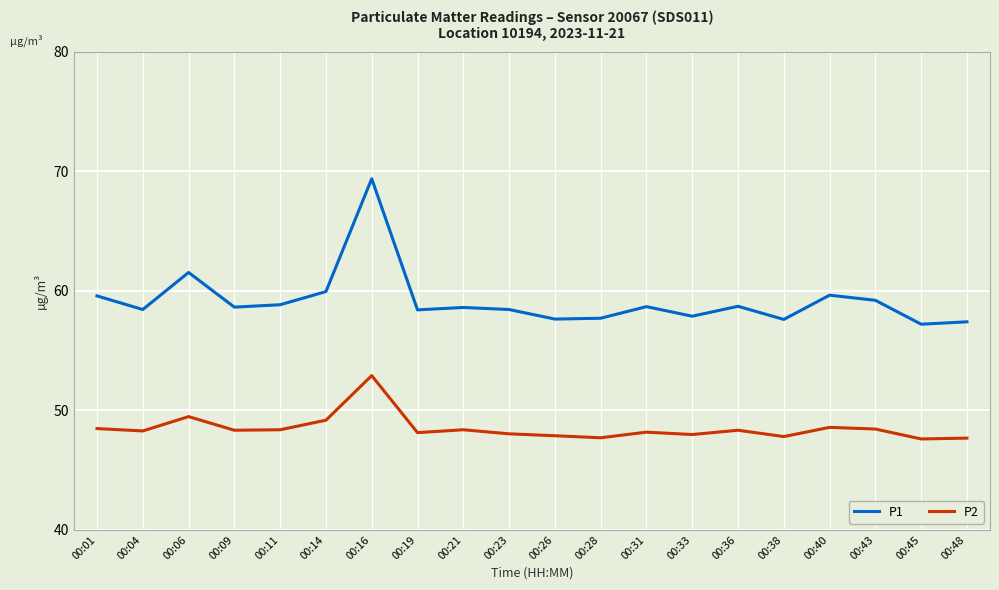

True or false: P2 has a value of 48.0 at 00:23.

True